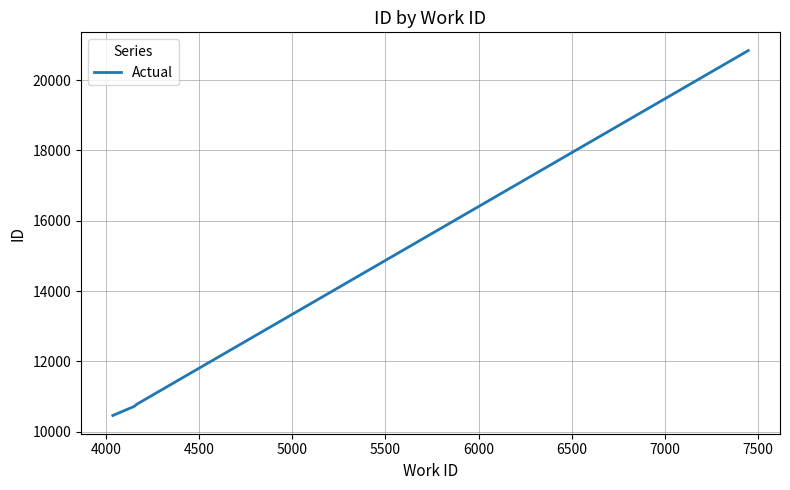

Reading right to left, list all the values displayed in this chart.

20839.0	10783.2	10721.0	10462.5